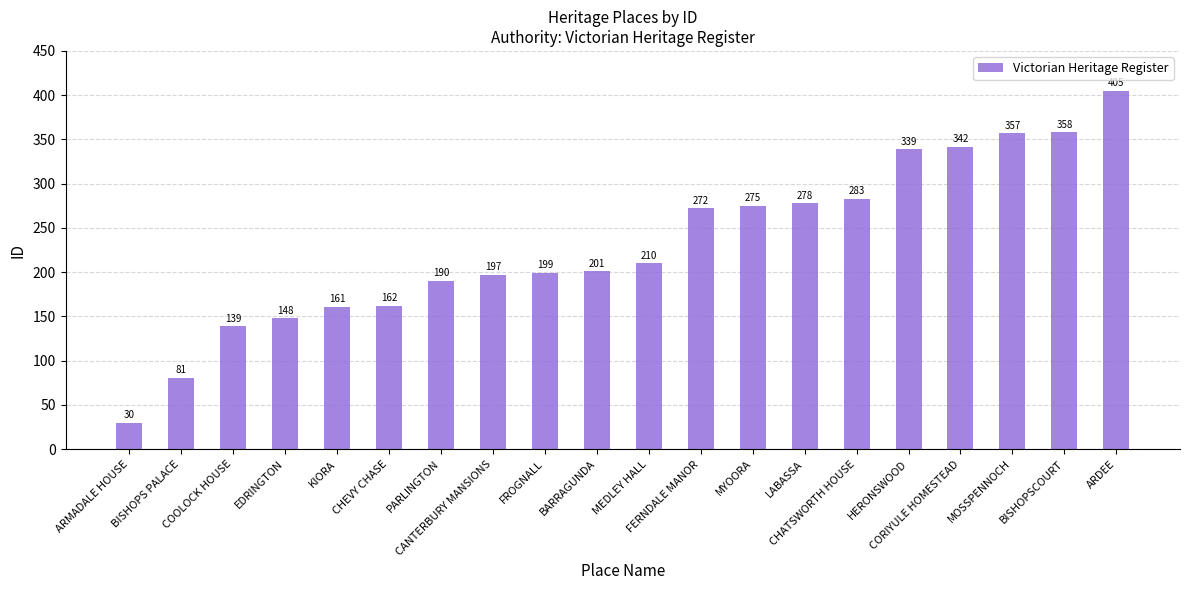

List the labels in order of value, smallest first.

ARMADALE HOUSE, BISHOPS PALACE, COOLOCK HOUSE, EDRINGTON, KIORA, CHEVY CHASE, PARLINGTON, CANTERBURY MANSIONS, FROGNALL, BARRAGUNDA, MEDLEY HALL, FERNDALE MANOR, MYOORA, LABASSA, CHATSWORTH HOUSE, HERONSWOOD, CORIYULE HOMESTEAD, MOSSPENNOCH, BISHOPSCOURT, ARDEE